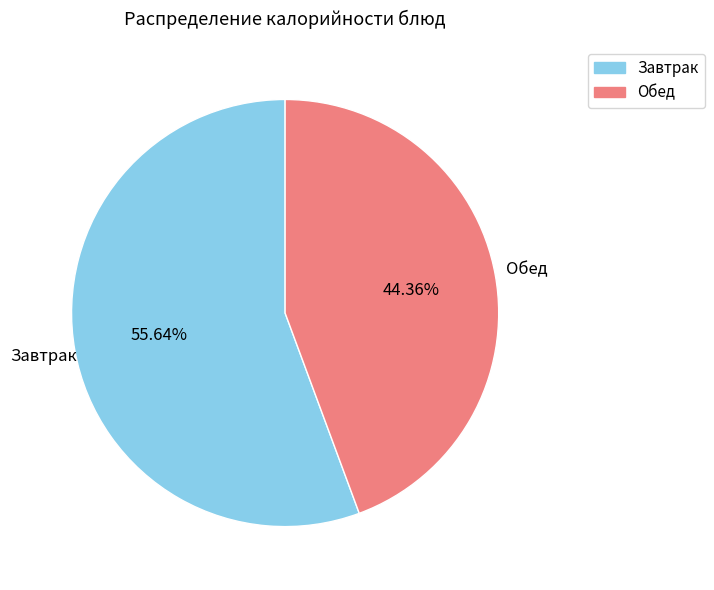

Do Обед and Завтрак together represent more than half of the pie?

Yes